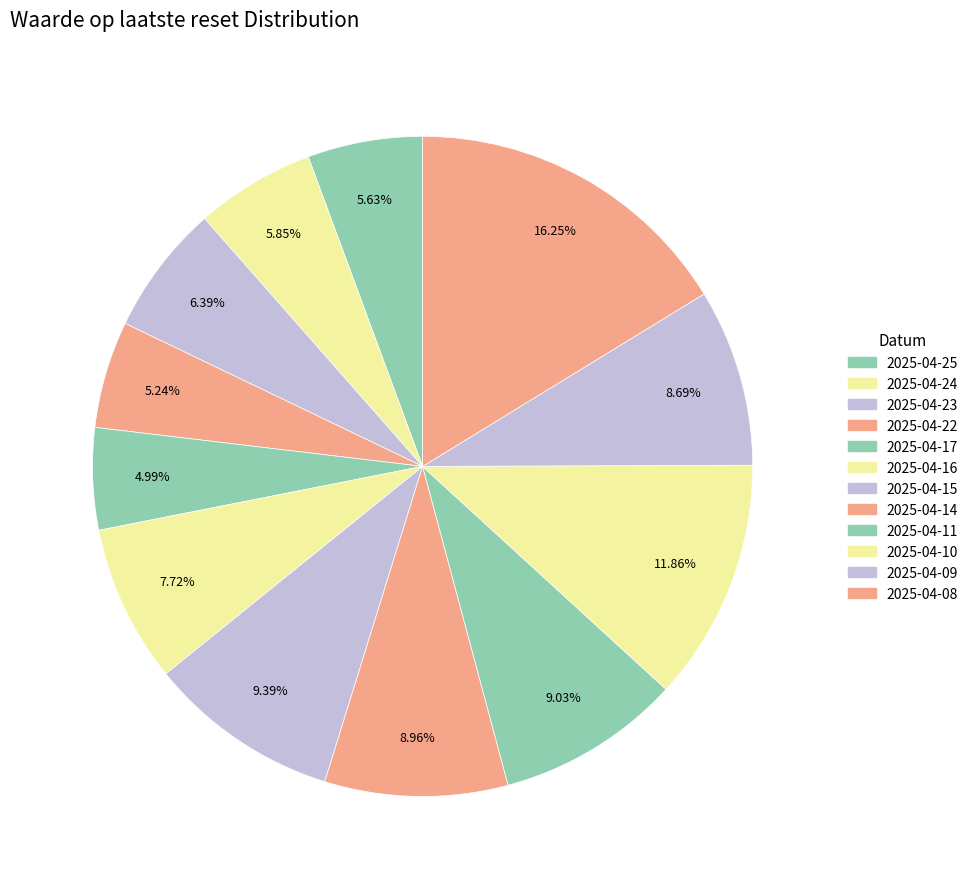

How many slices are in this pie chart?

12